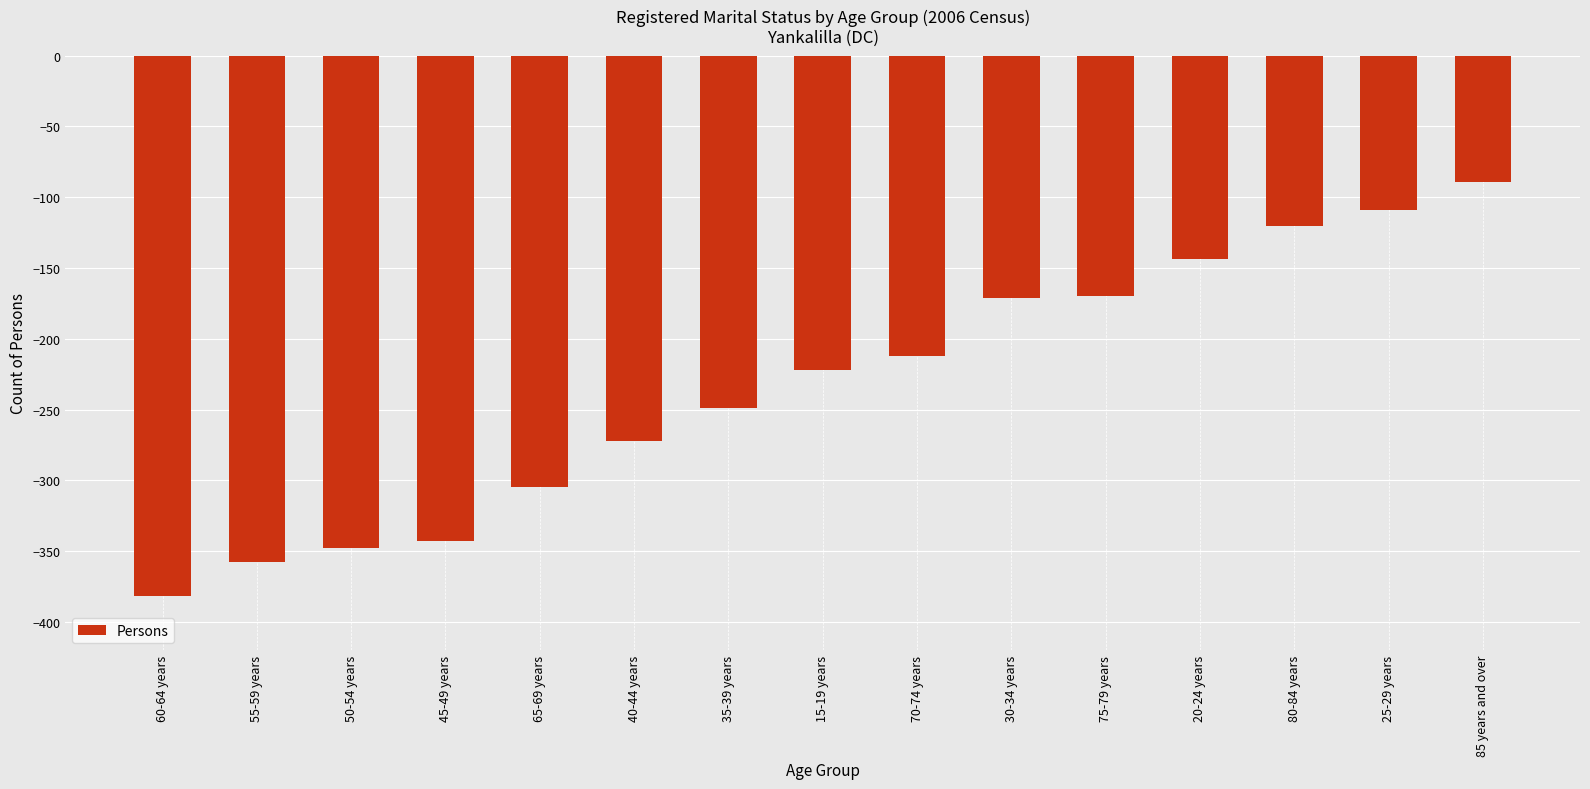

True or false: the data shows -343 at 45-49 years.

True